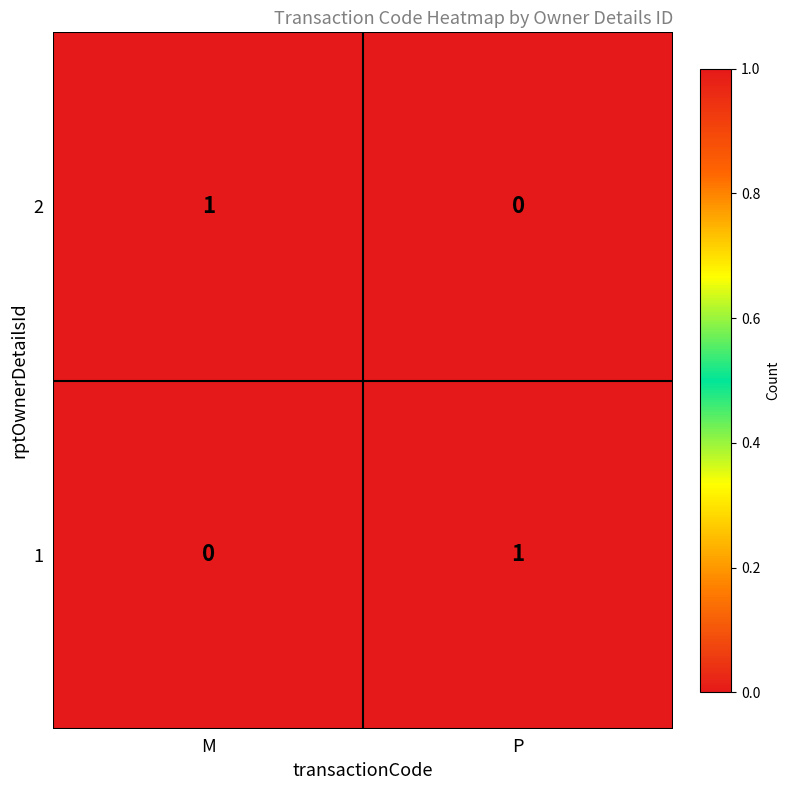

Reading left to right, extract all data points from this chart.

2: 1	0
1: 0	1